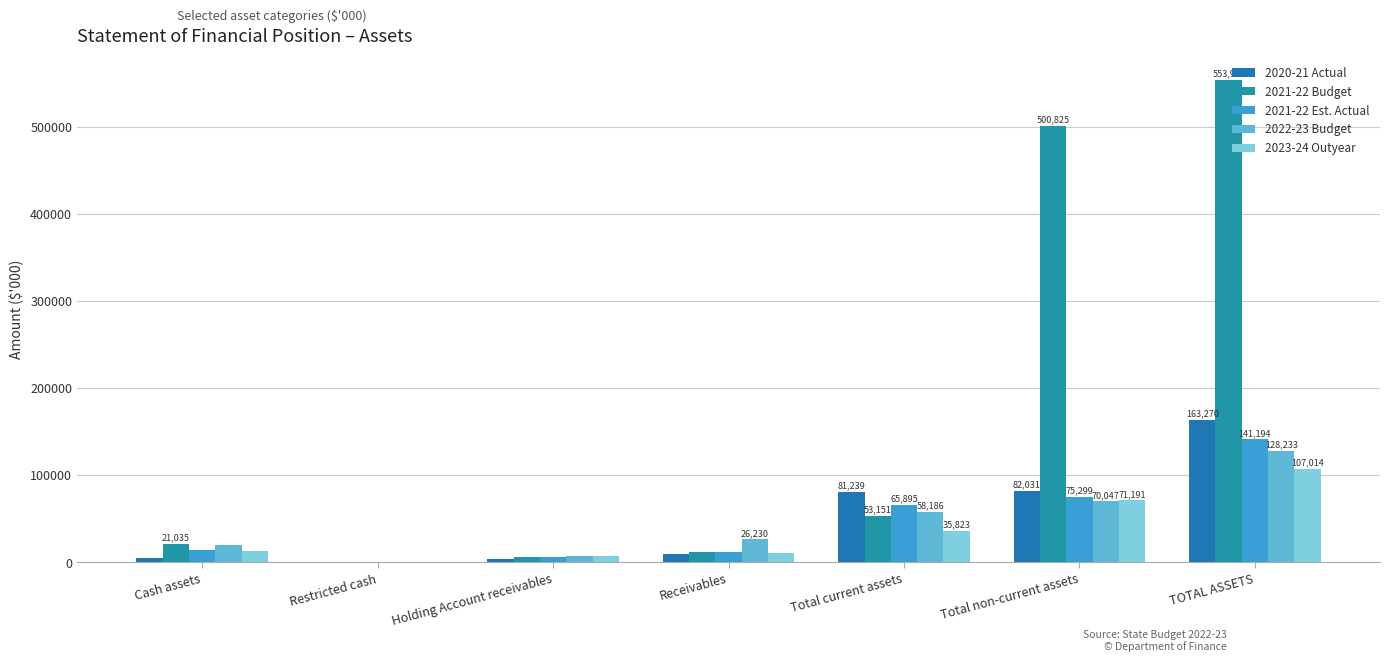

What is the spread (max minus min) of values at Receivables?

16353